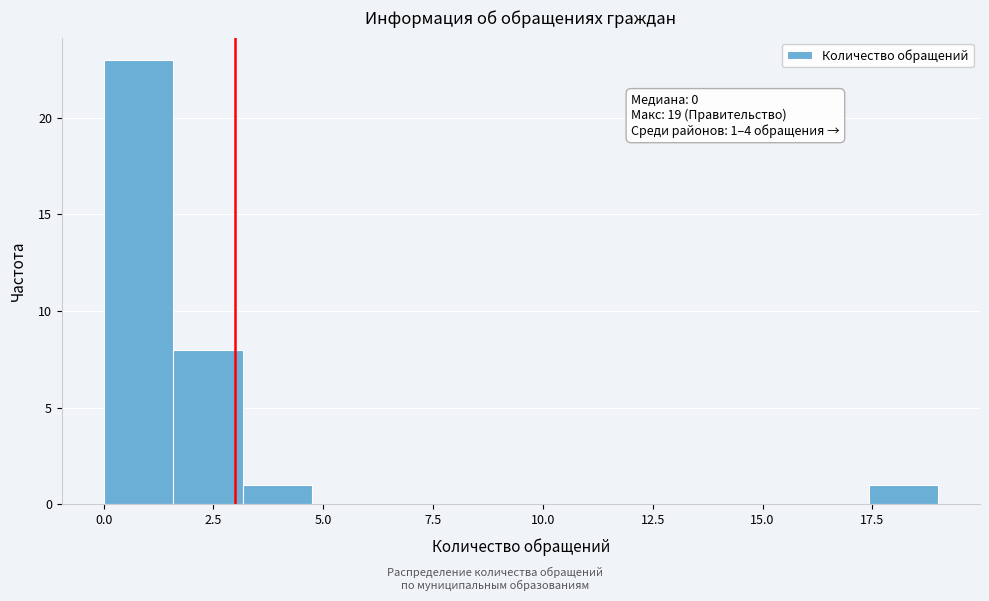

Around what value on the x-axis is the tallest bar? Give the approximate position of its centre, as read against the axis.

1.0